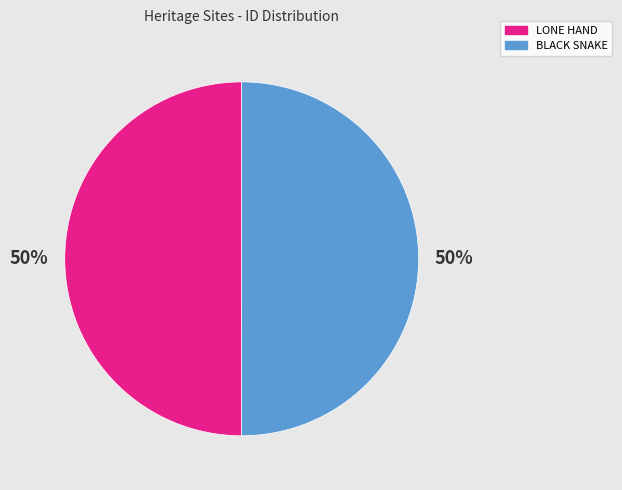

To the nearest percent, what is the average slice percentage?

50%